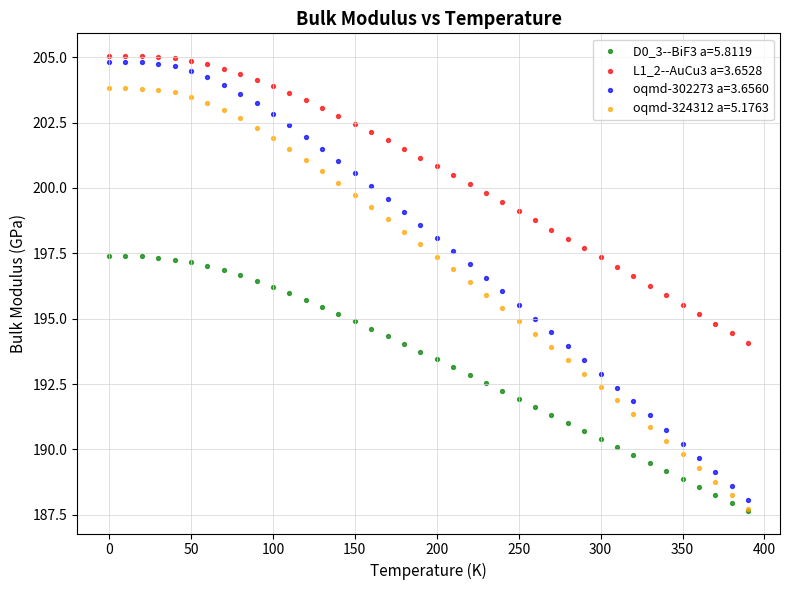

What are all the series names shown in the legend?

D0_3--BiF3 a=5.8119, L1_2--AuCu3 a=3.6528, oqmd-302273 a=3.6560, oqmd-324312 a=5.1763